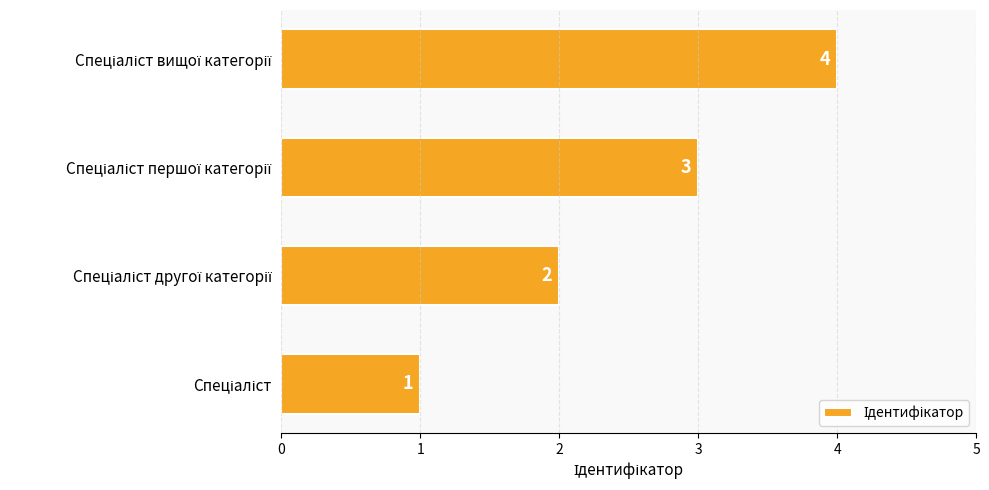

What is the sum of all values?

10